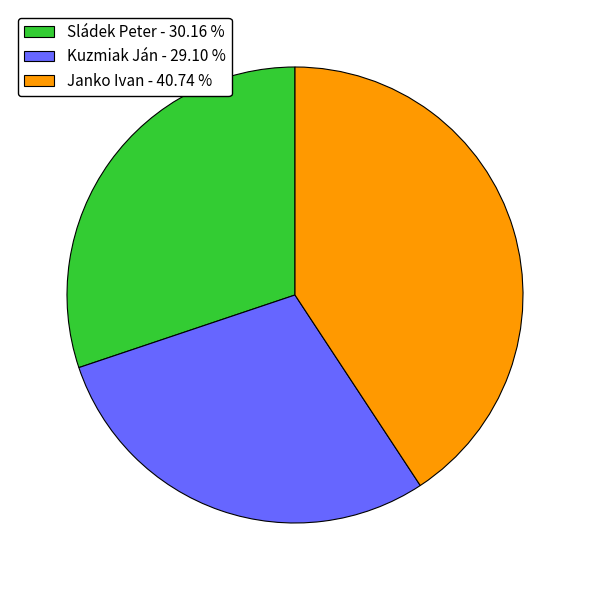

Is it true that Sládek Peter is 30% of the pie?

True